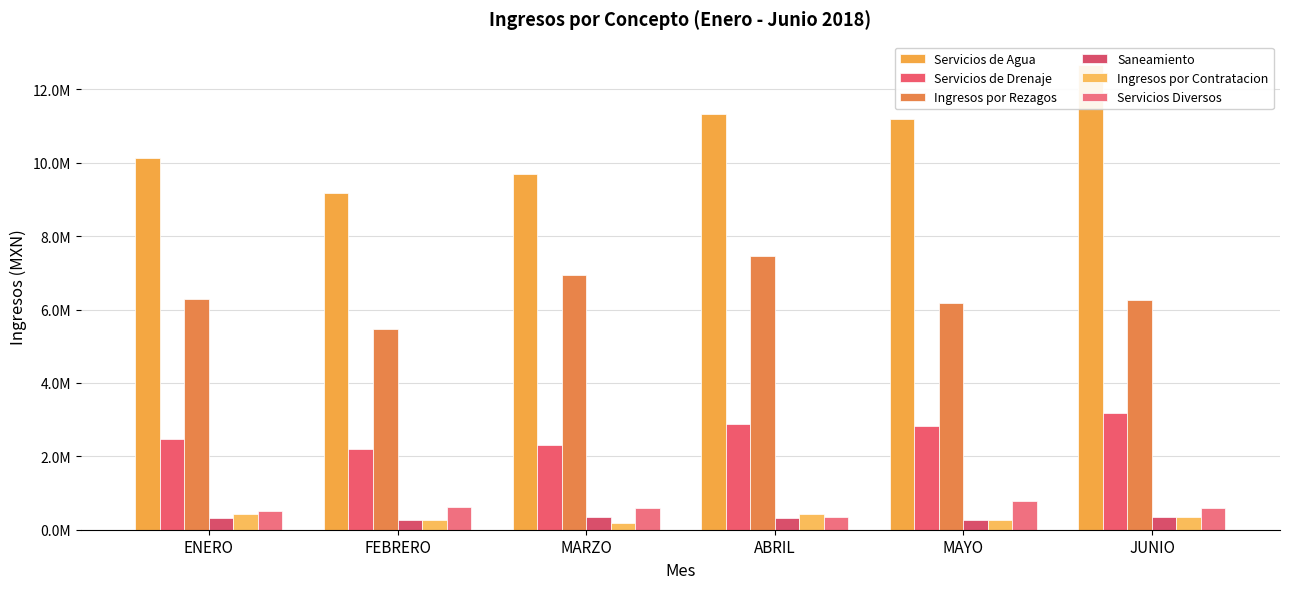

Which series changed the most between ABRIL and MAYO?

Ingresos por Rezagos